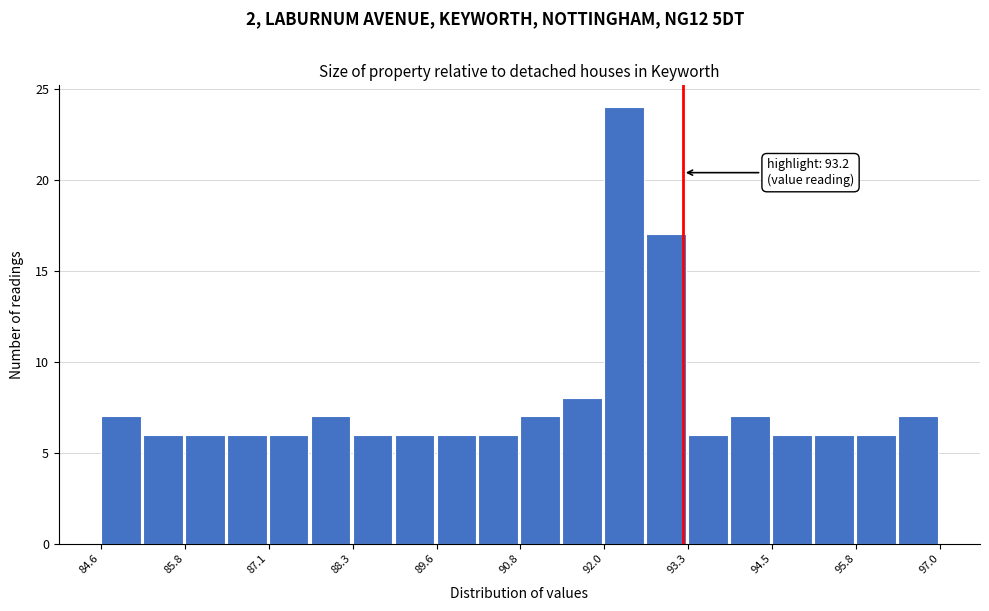

Around what value on the x-axis is the tallest bar? Give the approximate position of its centre, as read against the axis.

92.4